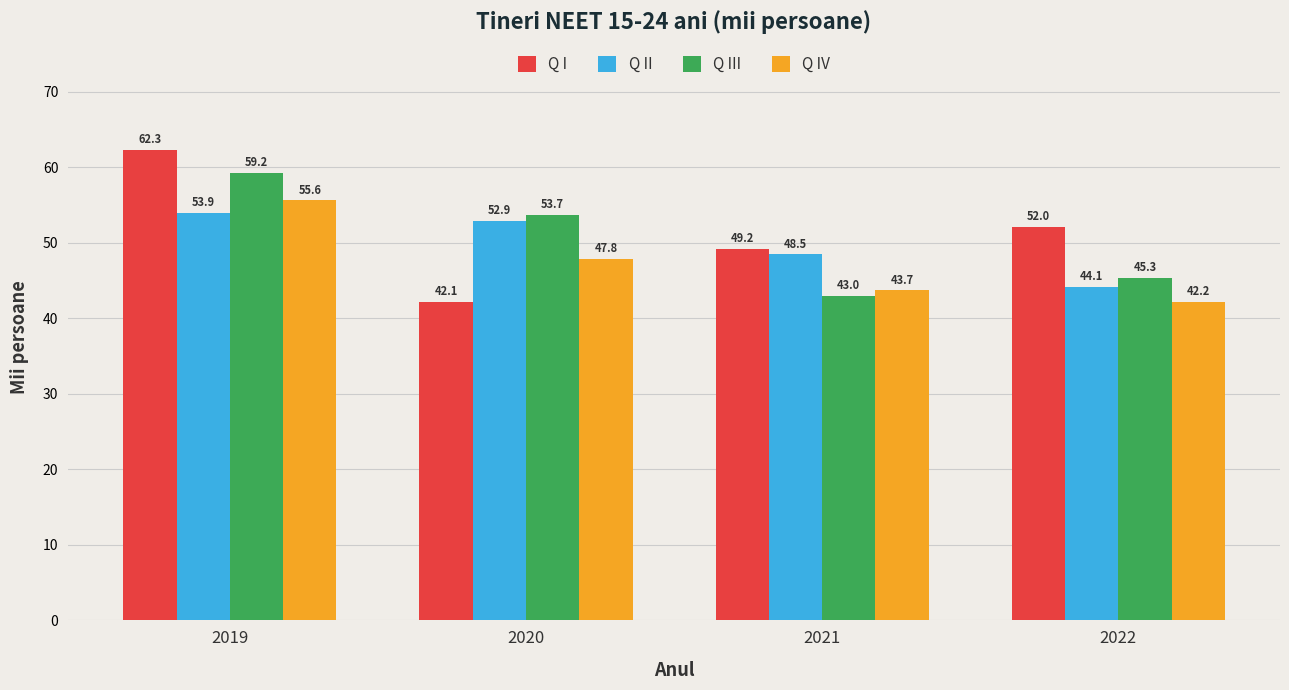

Does the chart contain stacked bars?

No